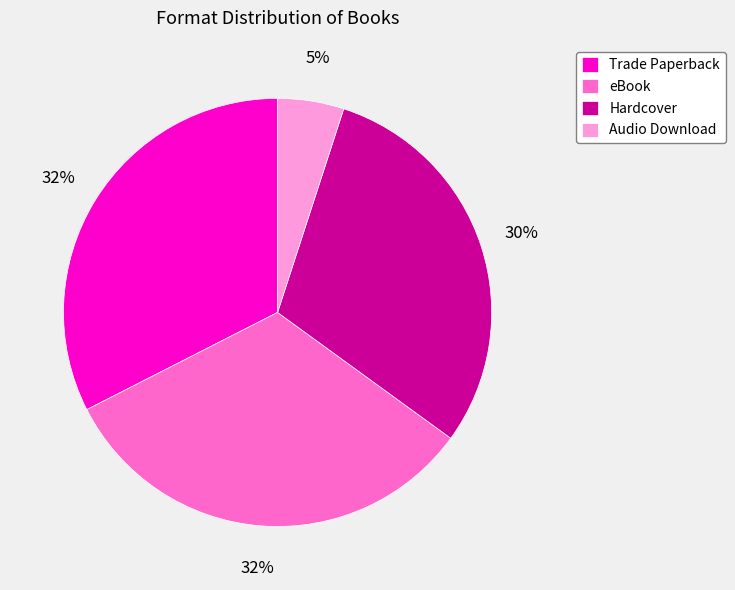

True or false: Hardcover accounts for 30% of the total.

True